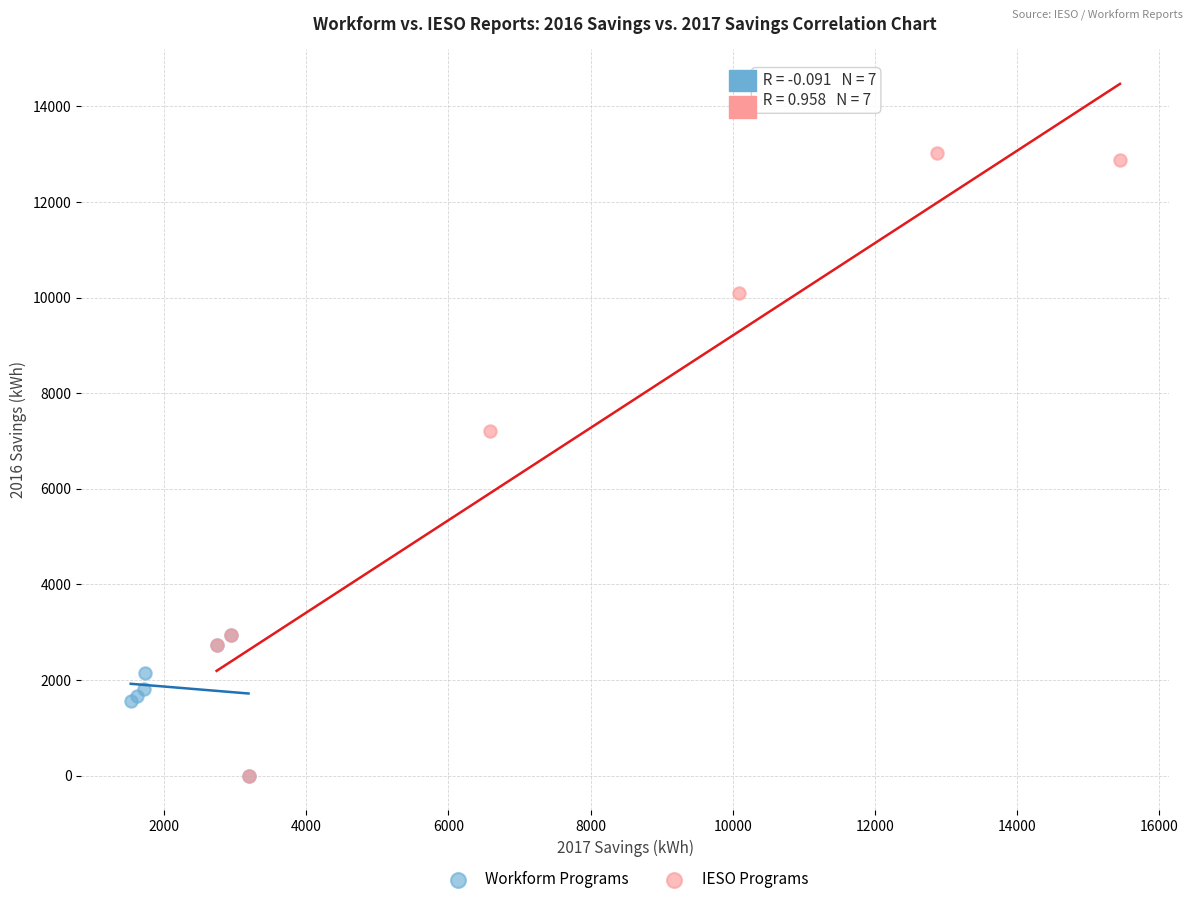

Which series has the widest spread of Y values?

IESO Programs